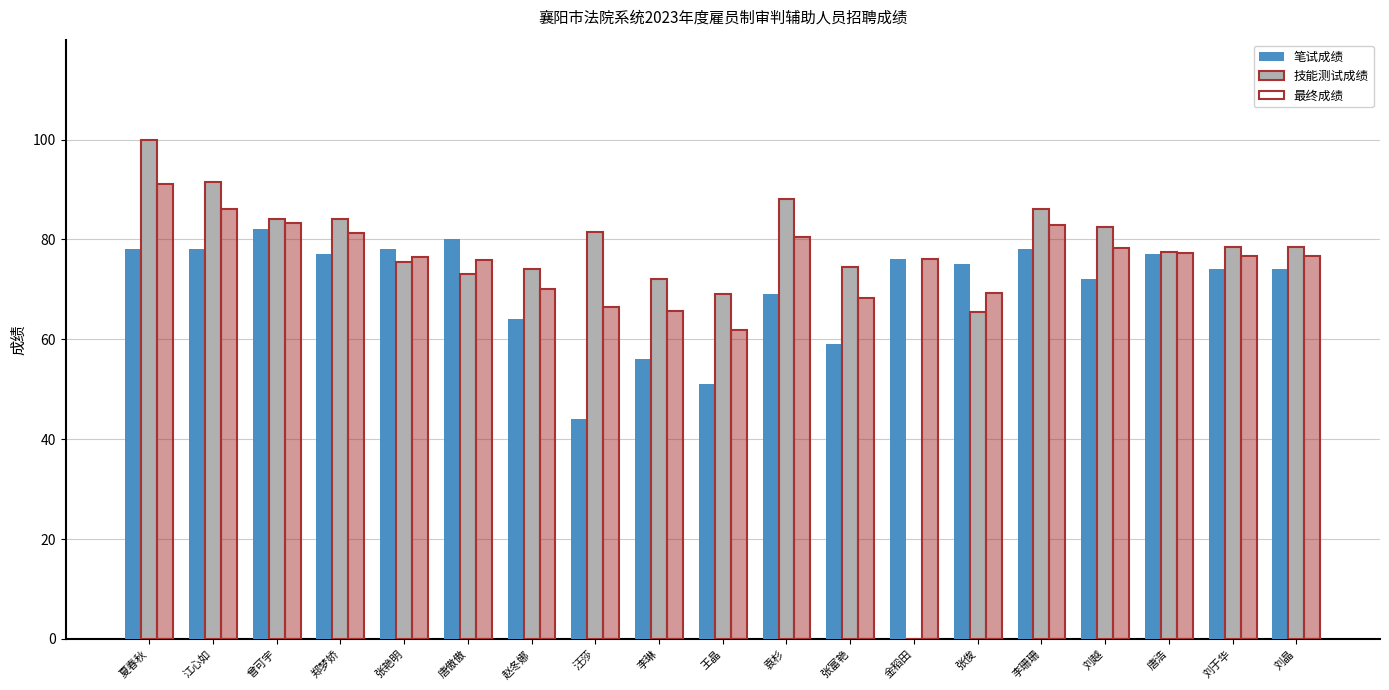

How many distinct data groups are displayed?

3